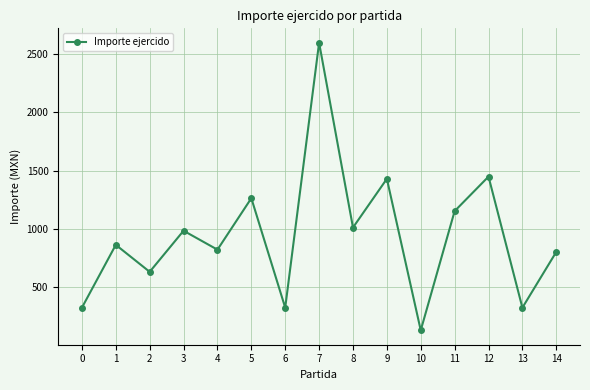

What is the greatest value displayed?

2600.0